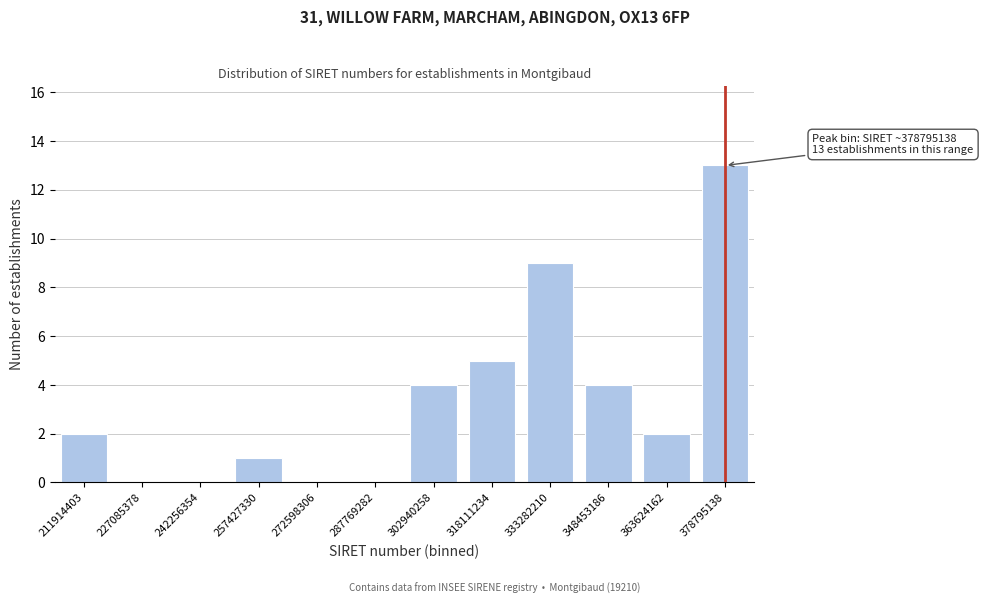

Reading right to left, extract all data points from this chart.

378795138=13	363624162=2	348453186=4	333282210=9	318111234=5	302940258=4	287769282=0	272598306=0	257427330=1	242256354=0	227085378=0	211914403=2